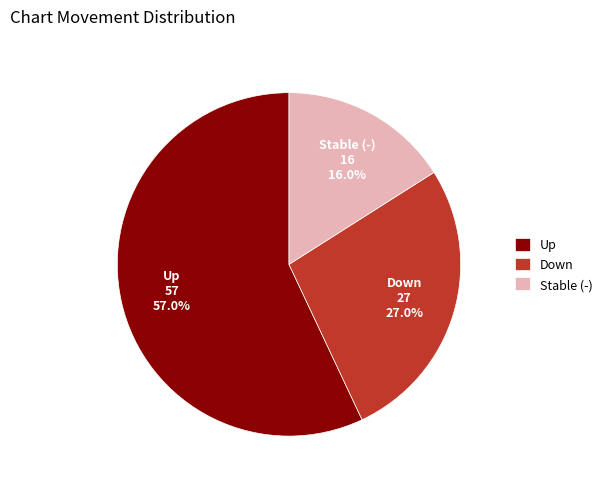

Do Down and Stable (-) together represent more than half of the pie?

No